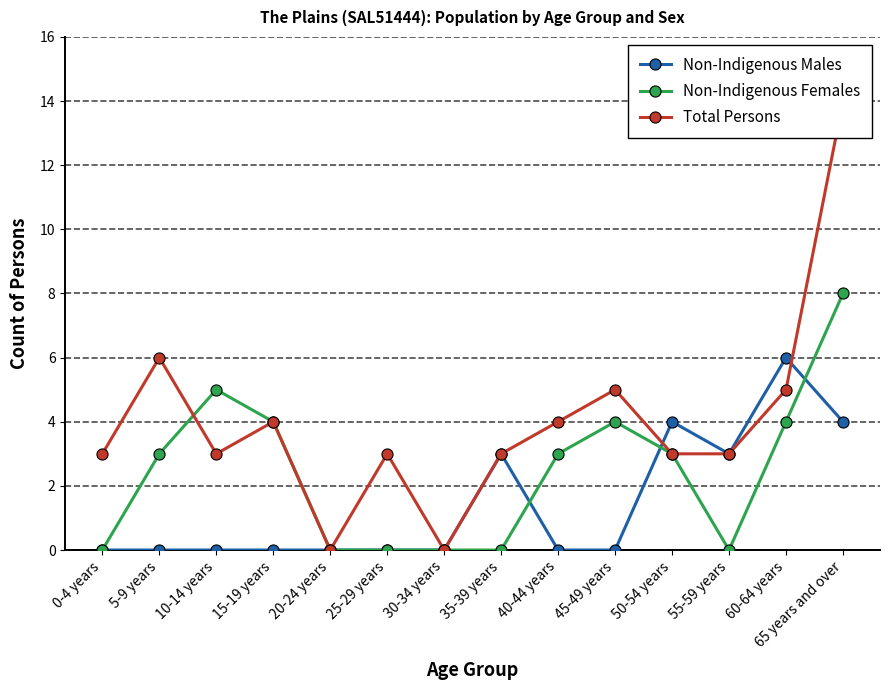

What is the label of the 4th point from the left?

15-19 years